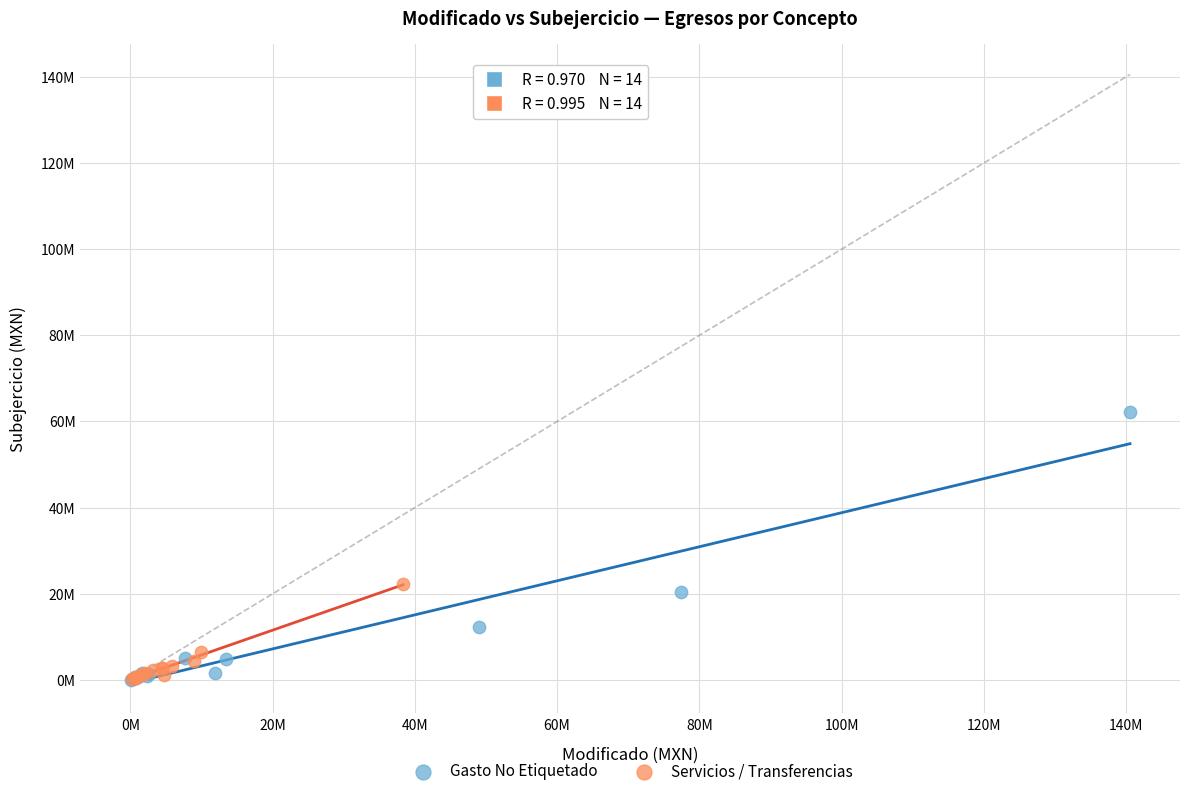

What are all the series names shown in the legend?

Gasto No Etiquetado, Servicios / Transferencias